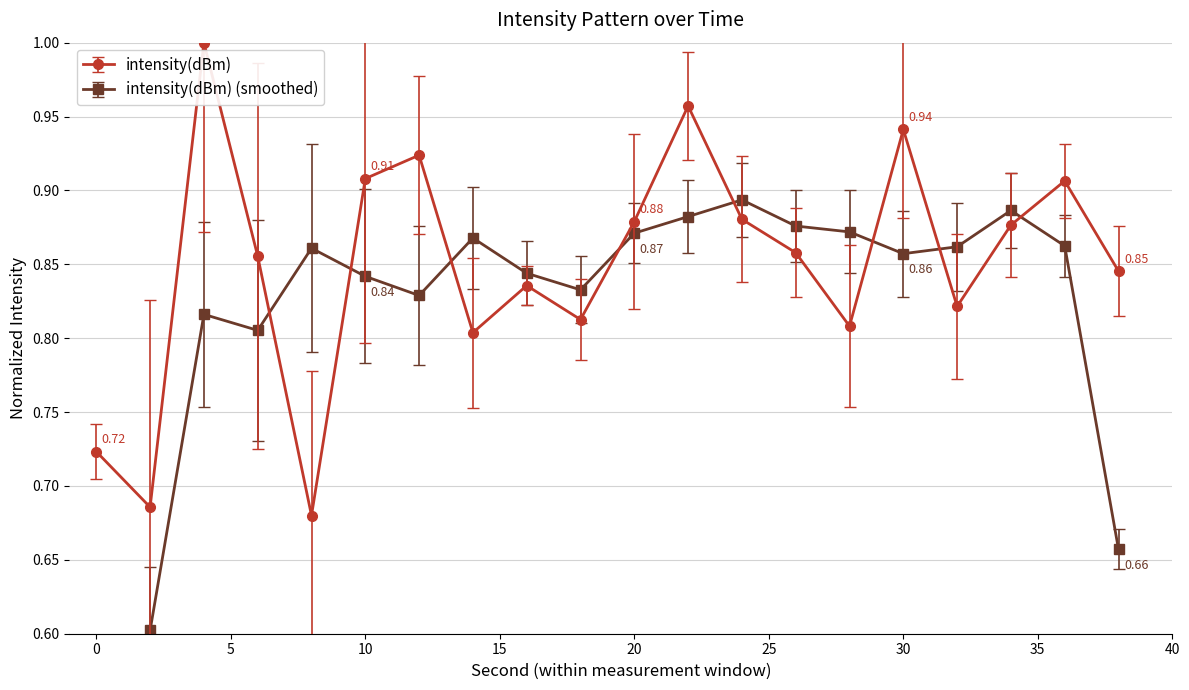

At which category does the data reach its first local valley?

2